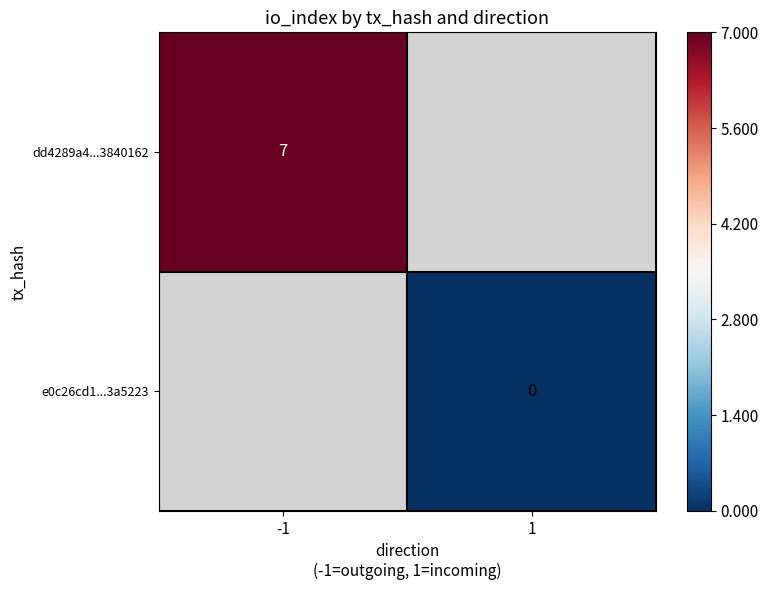

The value of dd4289a4...3840162 at -1 is 5. True or false?

False